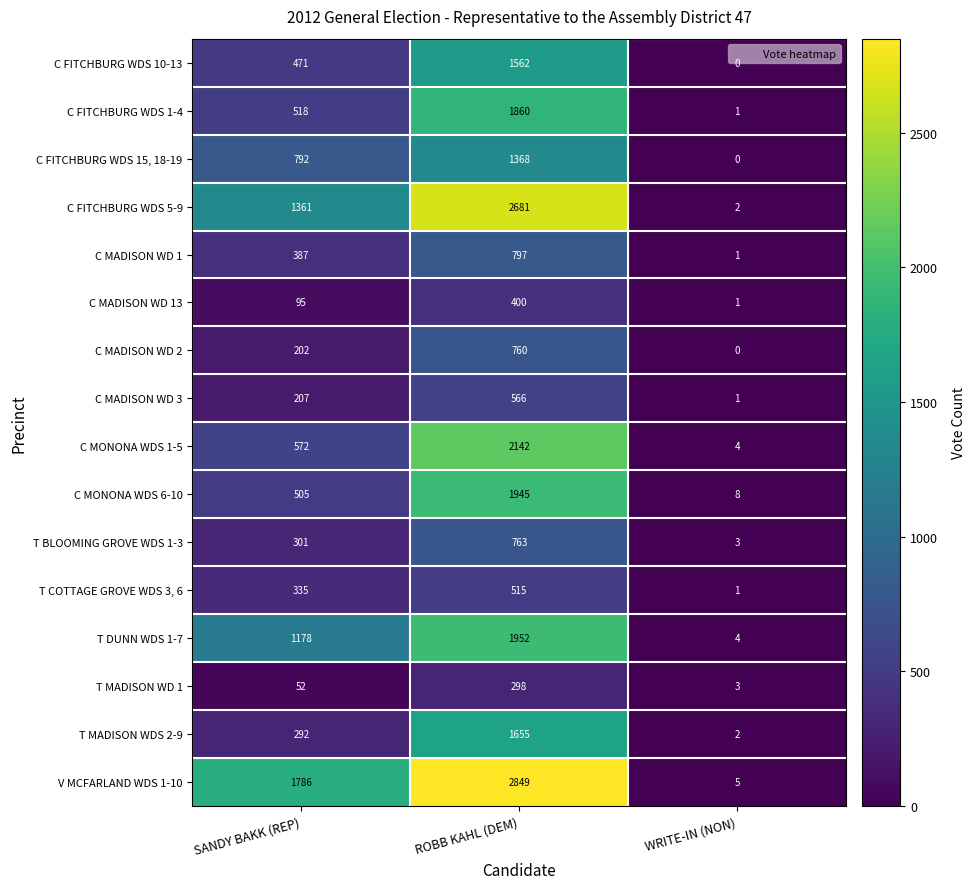

Rank the series by their maximum value, from highest to lowest.

V MCFARLAND WDS 1-10, C FITCHBURG WDS 5-9, C MONONA WDS 1-5, T DUNN WDS 1-7, C MONONA WDS 6-10, C FITCHBURG WDS 1-4, T MADISON WDS 2-9, C FITCHBURG WDS 10-13, C FITCHBURG WDS 15, 18-19, C MADISON WD 1, T BLOOMING GROVE WDS 1-3, C MADISON WD 2, C MADISON WD 3, T COTTAGE GROVE WDS 3, 6, C MADISON WD 13, T MADISON WD 1